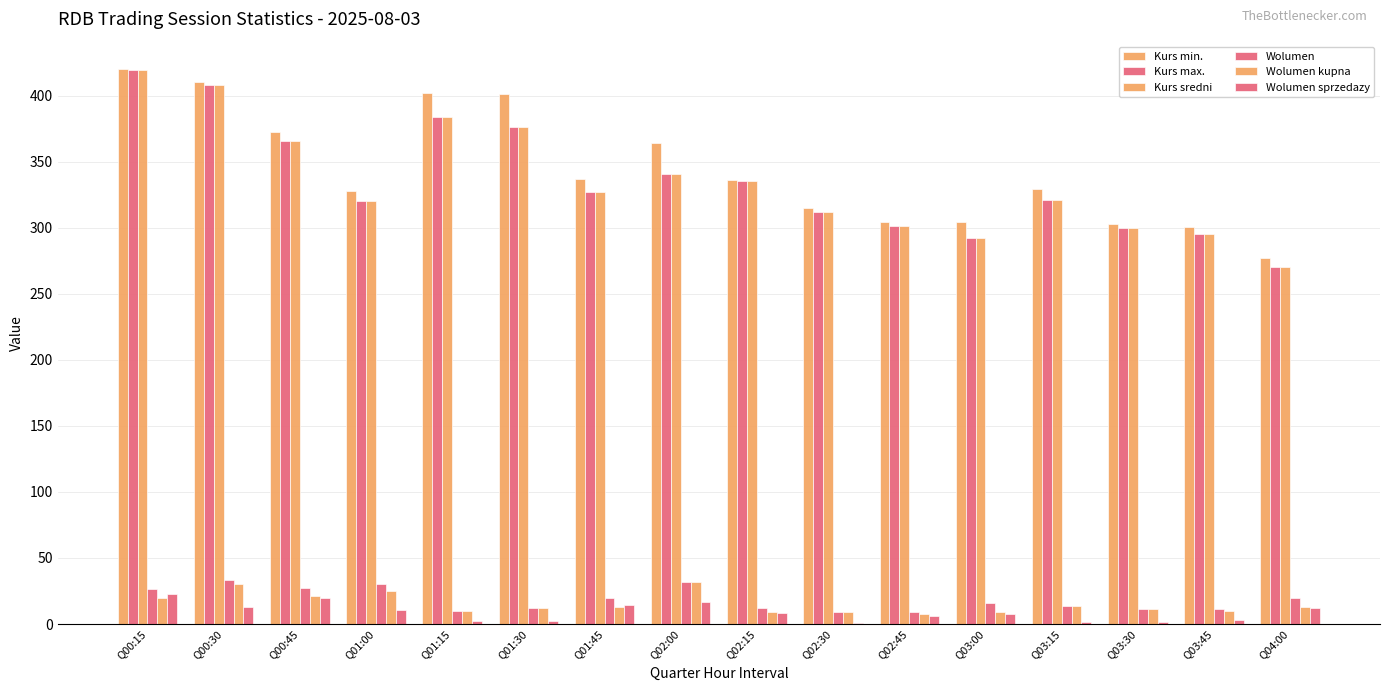

Are the bars horizontal?

No